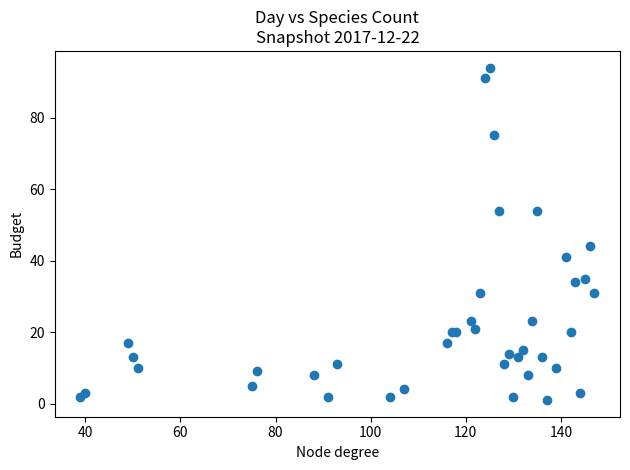

What Y value in the scatter plot is closest to 47?

44